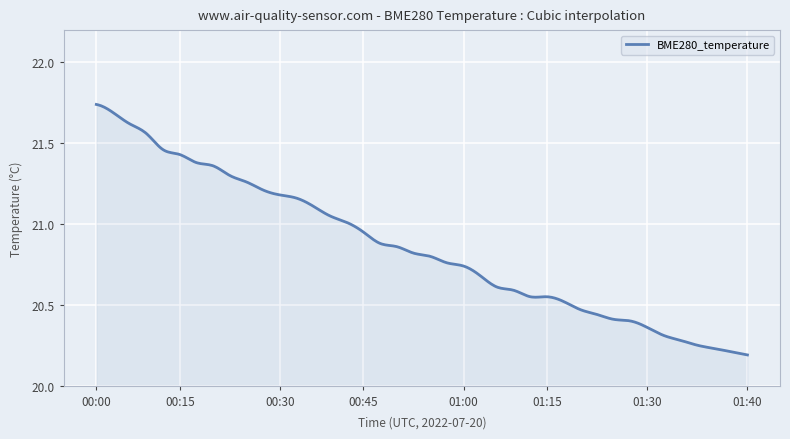

Does the chart have visible grid lines?

Yes